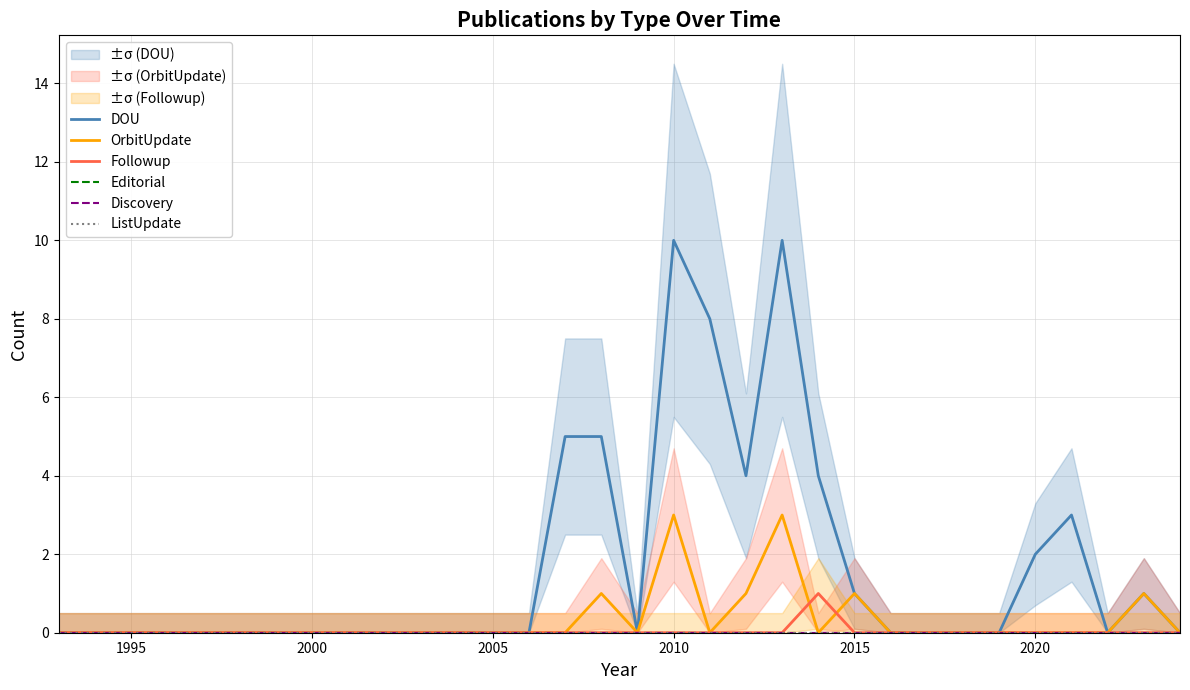

What are all the series names shown in the legend?

DOU, OrbitUpdate, Followup, Editorial, Discovery, ListUpdate